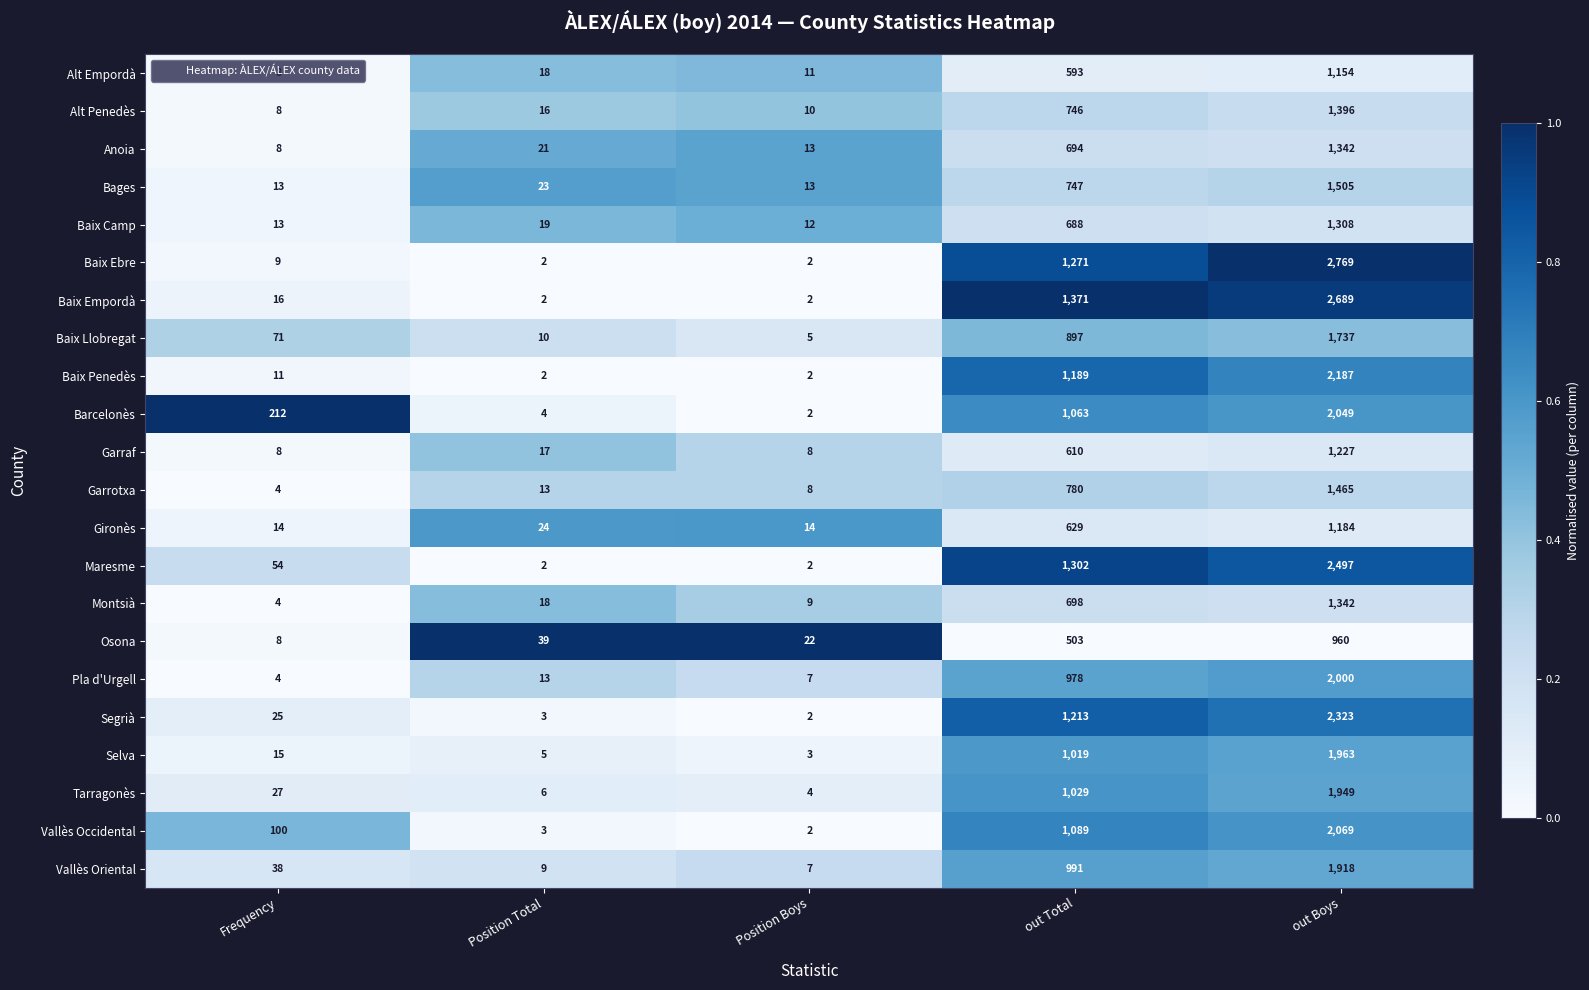

True or false: Gironès has a value of 8 at Position Total.

False